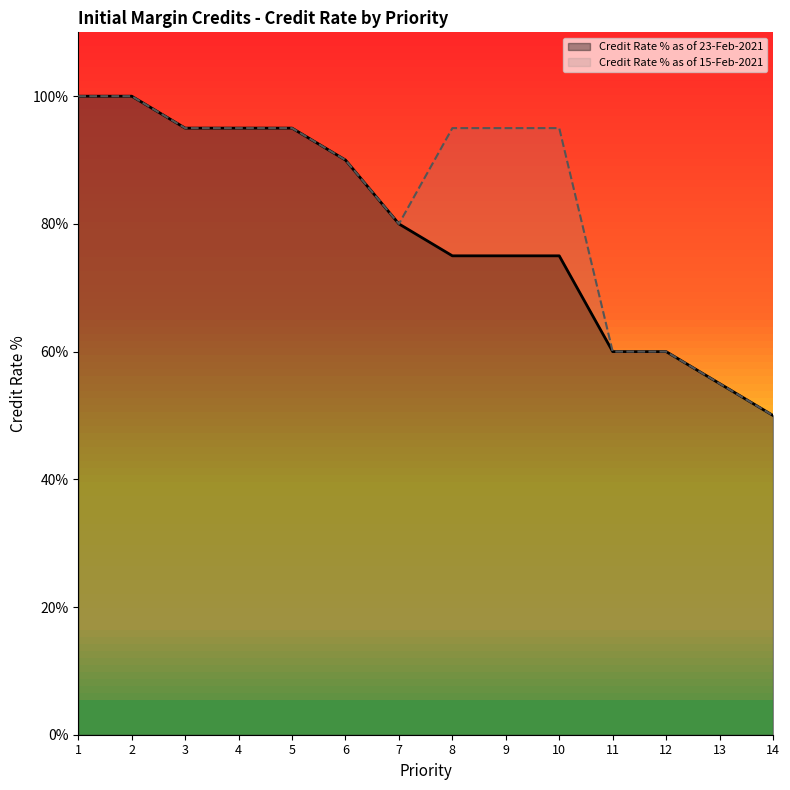

At which category does the chart reach its peak across all series?

1